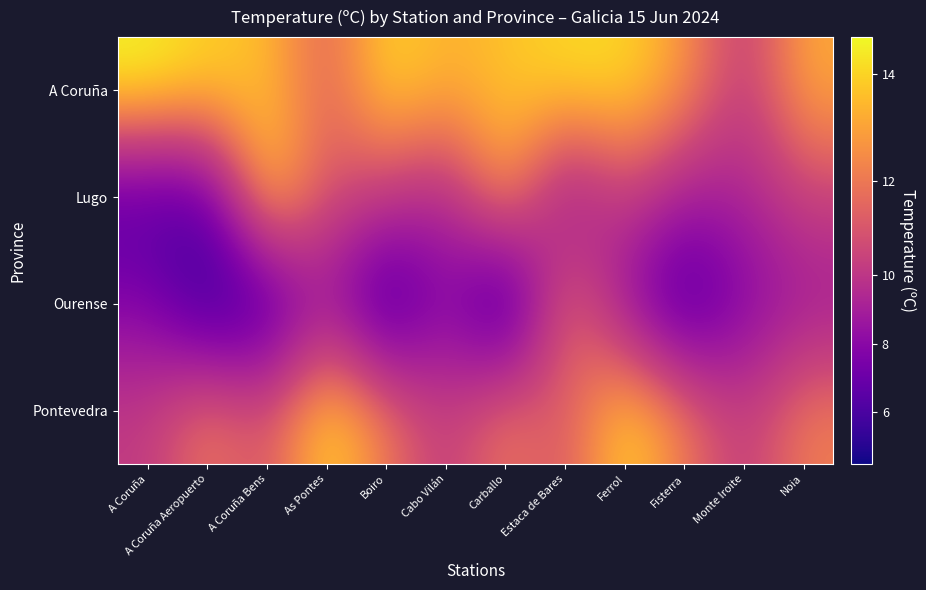

Reading left to right, transcribe all the data shown in this chart.

A Coruña: A Coruña=14.7	A Coruña Aeropuerto=14.0	A Coruña Bens=13.6	As Pontes=11.3	Boiro=14.2	Cabo Vilán=13.3	Carballo=13.7	Estaca de Bares=14.2	Ferrol=14.2	Fisterra=12.8	Monte Iroite=10.1	Noia=13.2
Lugo: A Coruña=6.2	A Coruña Aeropuerto=6.5	A Coruña Bens=14.2	As Pontes=11.0	Boiro=10.3	Cabo Vilán=9.2	Carballo=13.2	Estaca de Bares=8.0	Ferrol=10.5	Fisterra=8.9	Monte Iroite=9.2	Noia=10.5
Ourense: A Coruña=7.8	A Coruña Aeropuerto=5.2	A Coruña Bens=5.6	As Pontes=8.7	Boiro=5.1	Cabo Vilán=8.2	Carballo=4.5	Estaca de Bares=12.3	Ferrol=8.2	Fisterra=5.6	Monte Iroite=7.8	Noia=8.7
Pontevedra: A Coruña=10.2	A Coruña Aeropuerto=12.2	A Coruña Bens=10.9	As Pontes=14.3	Boiro=12.1	Cabo Vilán=10.2	Carballo=12.2	Estaca de Bares=10.9	Ferrol=14.3	Fisterra=12.1	Monte Iroite=10.2	Noia=12.2